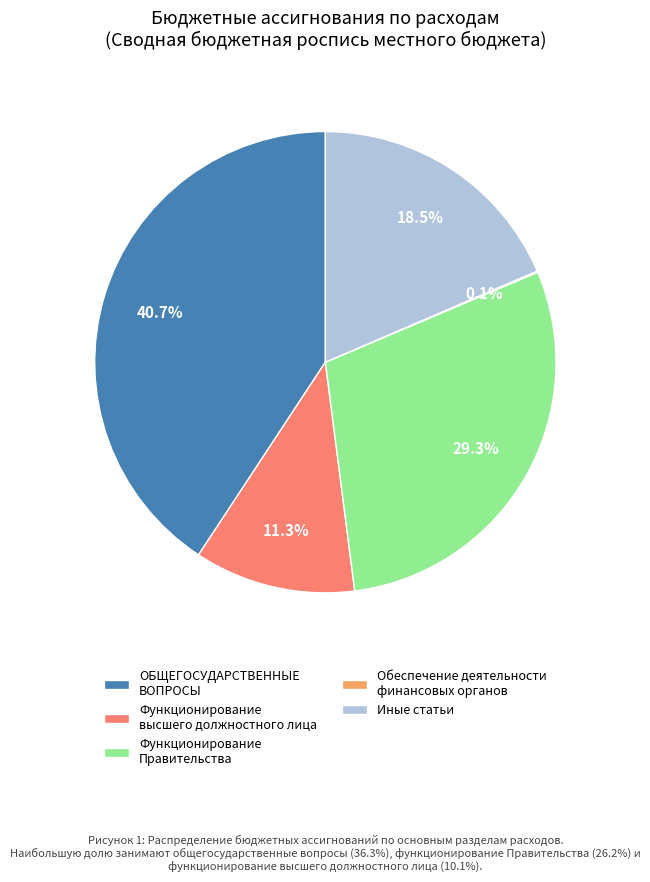

Which category has the biggest portion of the pie?

ОБЩЕГОСУДАРСТВЕННЫЕ ВОПРОСЫ